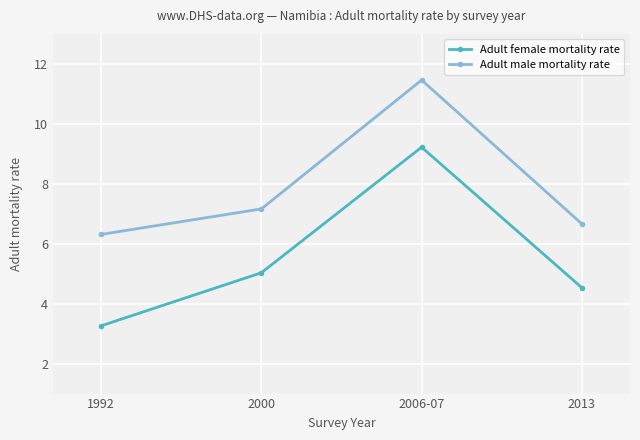

What is the label of the 1st point from the left?

1992